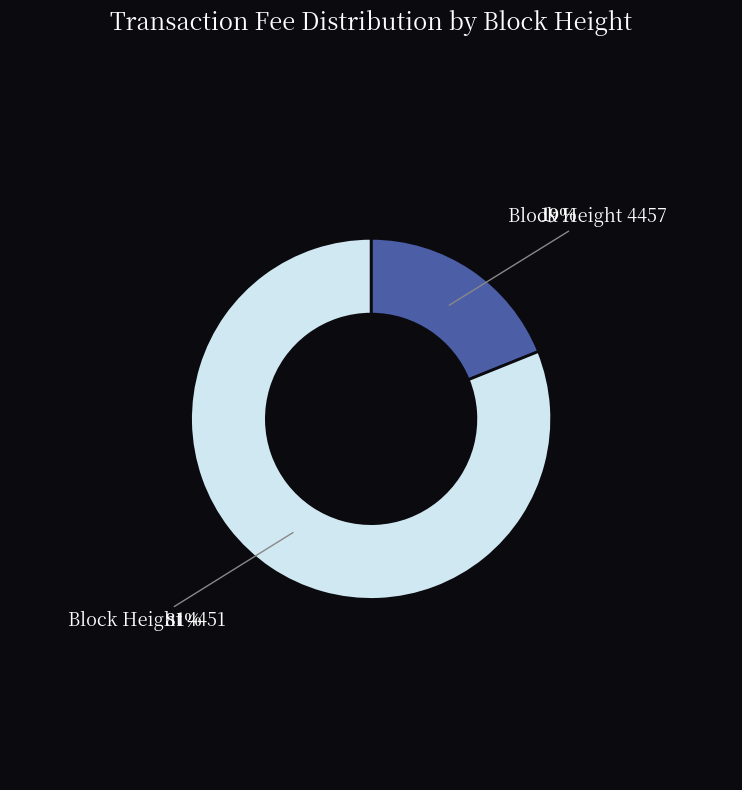

Is there a majority slice in this chart?

Yes